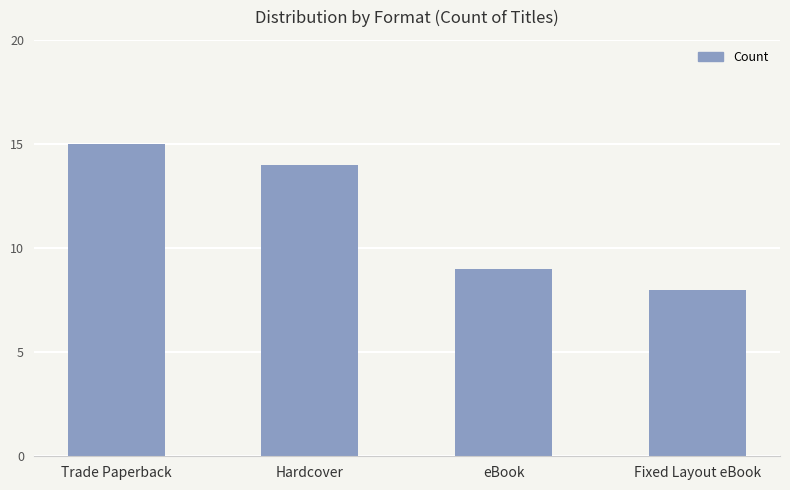

Which label corresponds to the largest value in the chart?

Trade Paperback